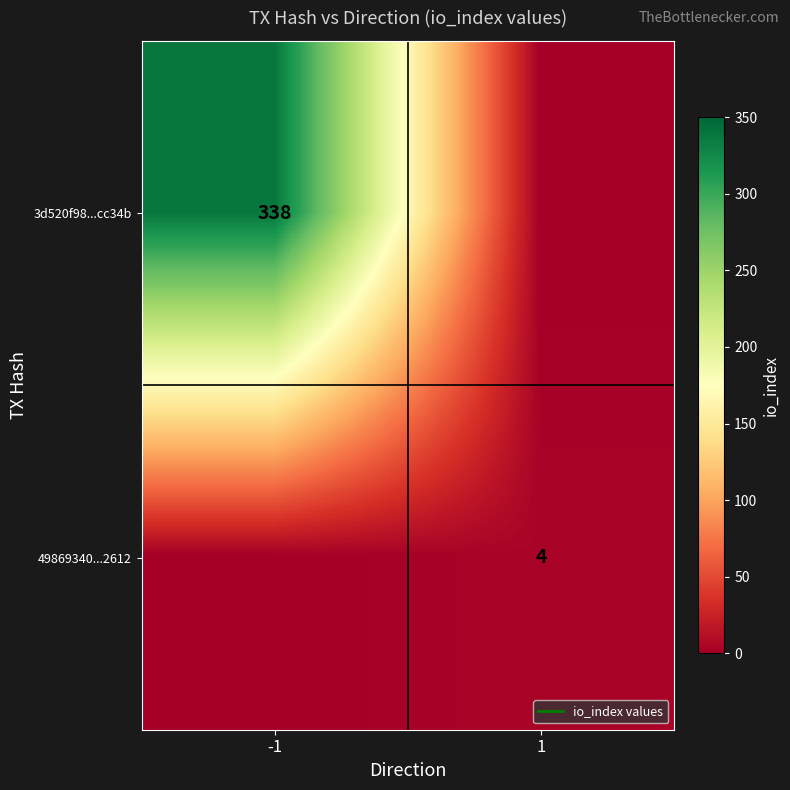

Which series has the largest total across all categories?

3d520f98...cc34b